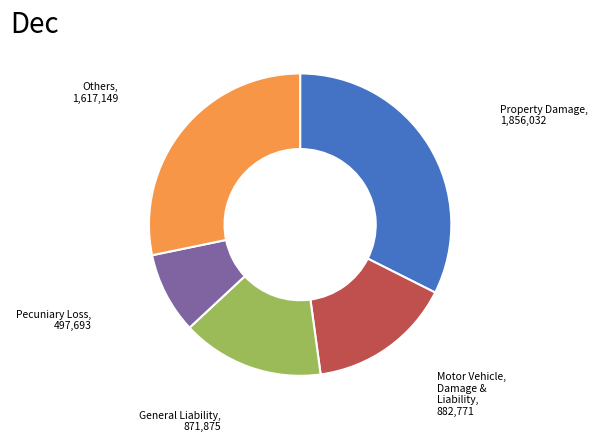

How many slices are in this pie chart?

5